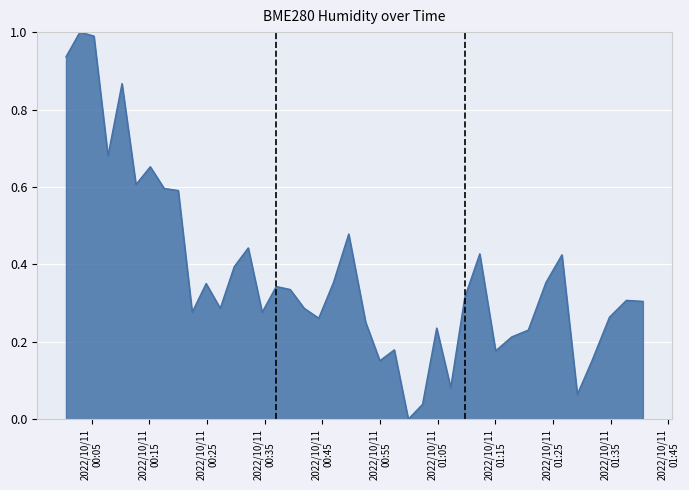

Reading right to left, transcribe all the data shown in this chart.

2022/10/11 01:40:34=0.3	2022/10/11 01:37:42=0.3	2022/10/11 01:34:46=0.3	2022/10/11 01:31:44=0.2	2022/10/11 01:29:12=0.1	2022/10/11 01:26:32=0.4	2022/10/11 01:23:45=0.4	2022/10/11 01:20:42=0.2	2022/10/11 01:17:48=0.2	2022/10/11 01:15:02=0.2	2022/10/11 01:12:17=0.4	2022/10/11 01:09:41=0.3	2022/10/11 01:07:15=0.1	2022/10/11 01:04:49=0.2	2022/10/11 01:02:22=0.0	2022/10/11 00:59:54=0.0	2022/10/11 00:57:28=0.2	2022/10/11 00:54:58=0.2	2022/10/11 00:52:30=0.3	2022/10/11 00:49:34=0.5	2022/10/11 00:46:55=0.4	2022/10/11 00:44:22=0.3	2022/10/11 00:41:51=0.3	2022/10/11 00:39:25=0.3	2022/10/11 00:37:00=0.3	2022/10/11 00:34:34=0.3	2022/10/11 00:32:09=0.4	2022/10/11 00:29:43=0.4	2022/10/11 00:27:18=0.3	2022/10/11 00:24:51=0.4	2022/10/11 00:22:26=0.3	2022/10/11 00:20:01=0.6	2022/10/11 00:17:35=0.6	2022/10/11 00:15:10=0.7	2022/10/11 00:12:41=0.6	2022/10/11 00:10:16=0.9	2022/10/11 00:07:50=0.7	2022/10/11 00:05:24=1.0	2022/10/11 00:02:58=1.0	2022/10/11 00:00:33=0.9